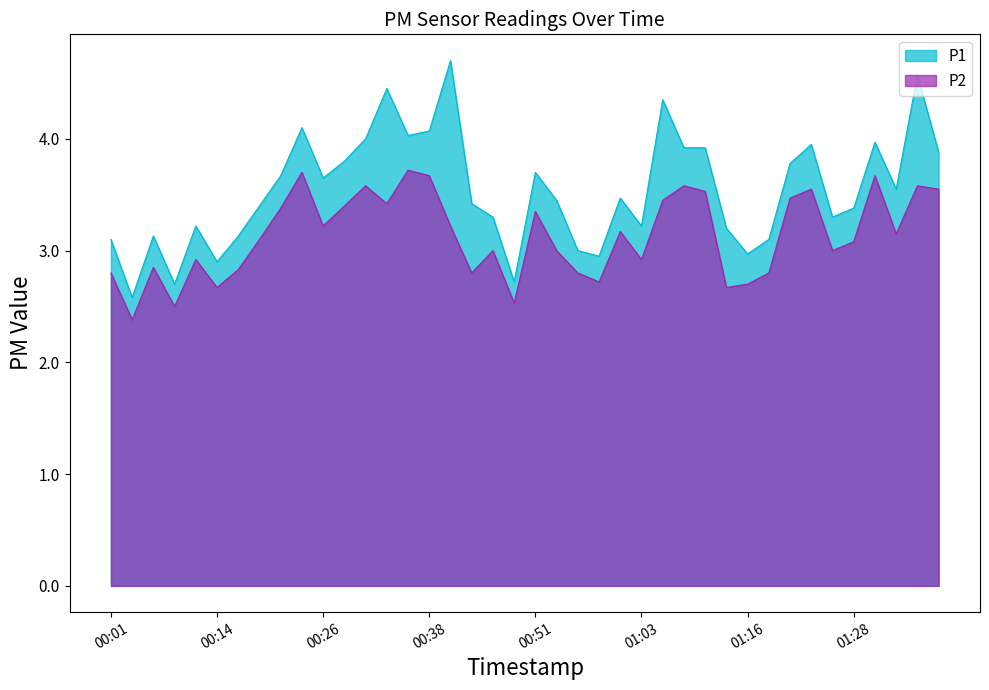

The P2 series shows 3.0 at 01:26. True or false?

True